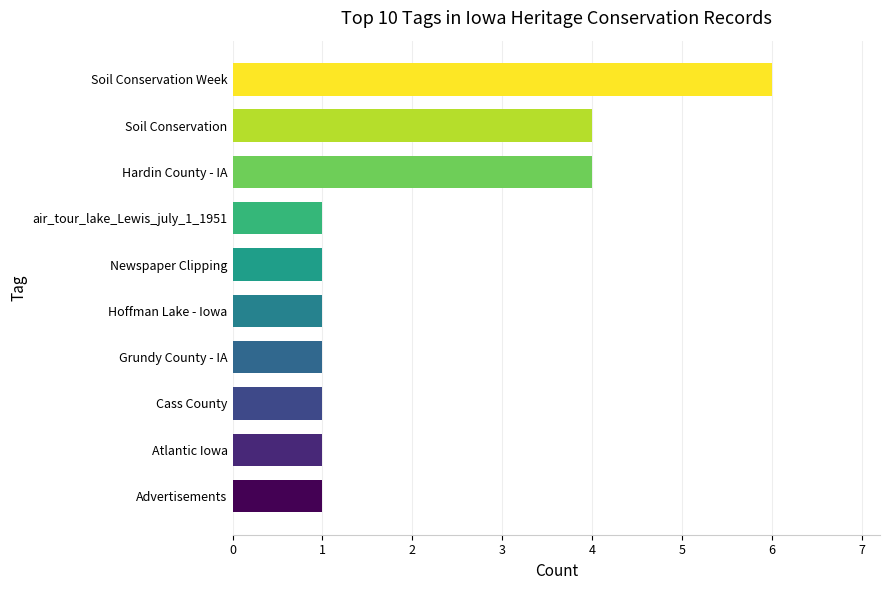

What is the minimum value shown in the chart?

1